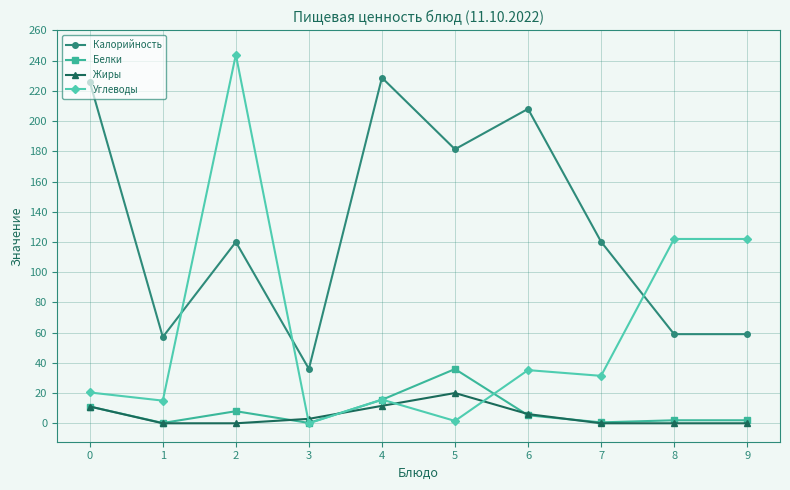

Does the chart display data point markers on the line(s)?

Yes